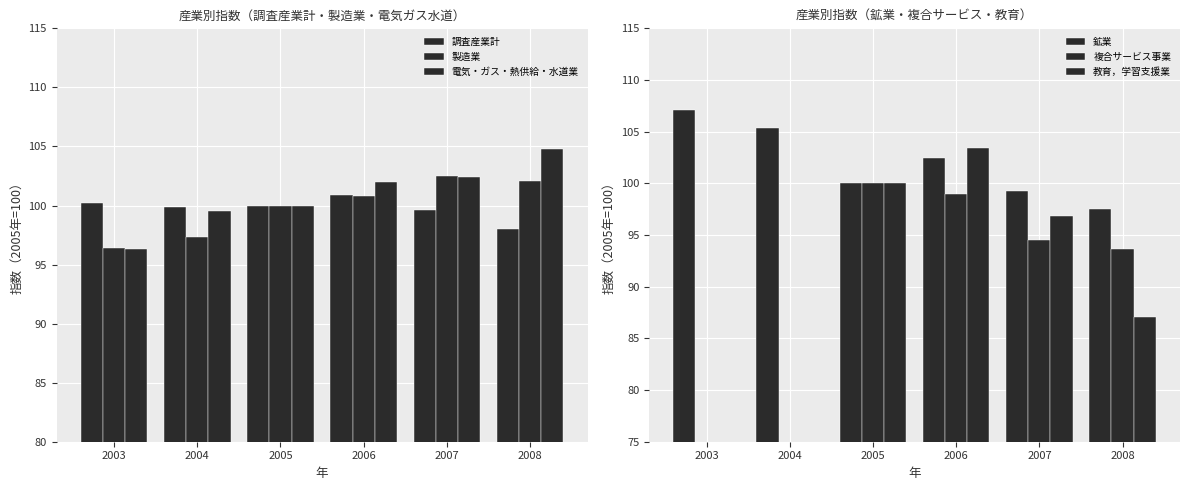

The 鉱業 series shows 107.1 at 2003. True or false?

True